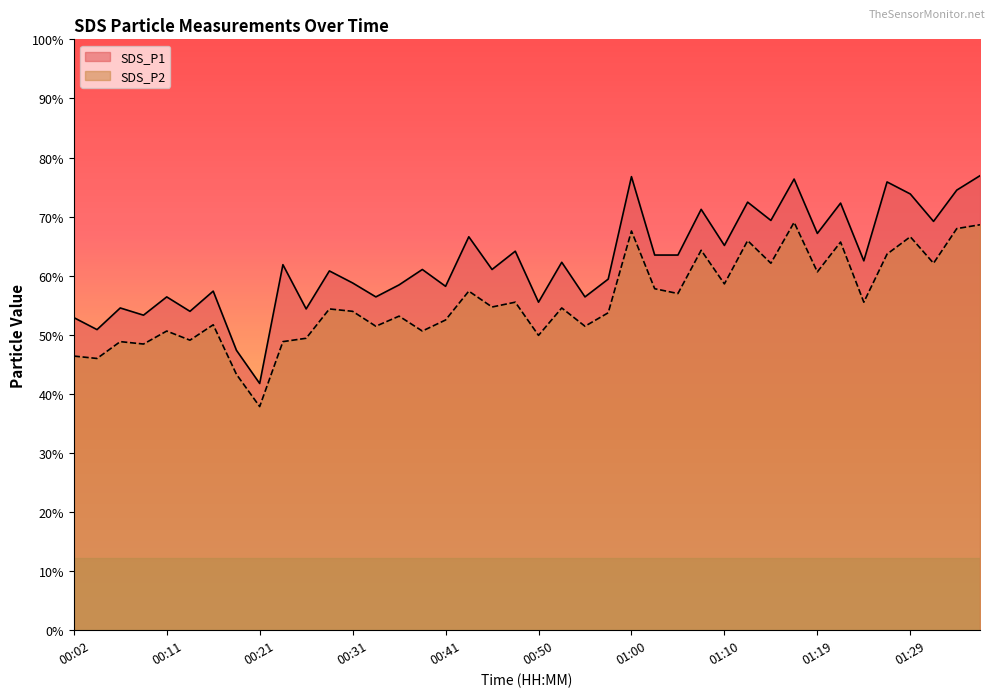

Rank the categories by SDS_P2 value from highest to lowest.

01:17, 01:37, 01:34, 01:00, 01:29, 01:12, 01:22, 01:07, 01:27, 01:15, 01:32, 01:19, 01:10, 01:02, 00:43, 01:05, 00:48, 01:24, 00:45, 00:53, 00:28, 00:31, 00:58, 00:36, 00:41, 00:16, 00:33, 00:55, 00:11, 00:38, 00:50, 00:26, 00:14, 00:06, 00:23, 00:09, 00:02, 00:04, 00:19, 00:21